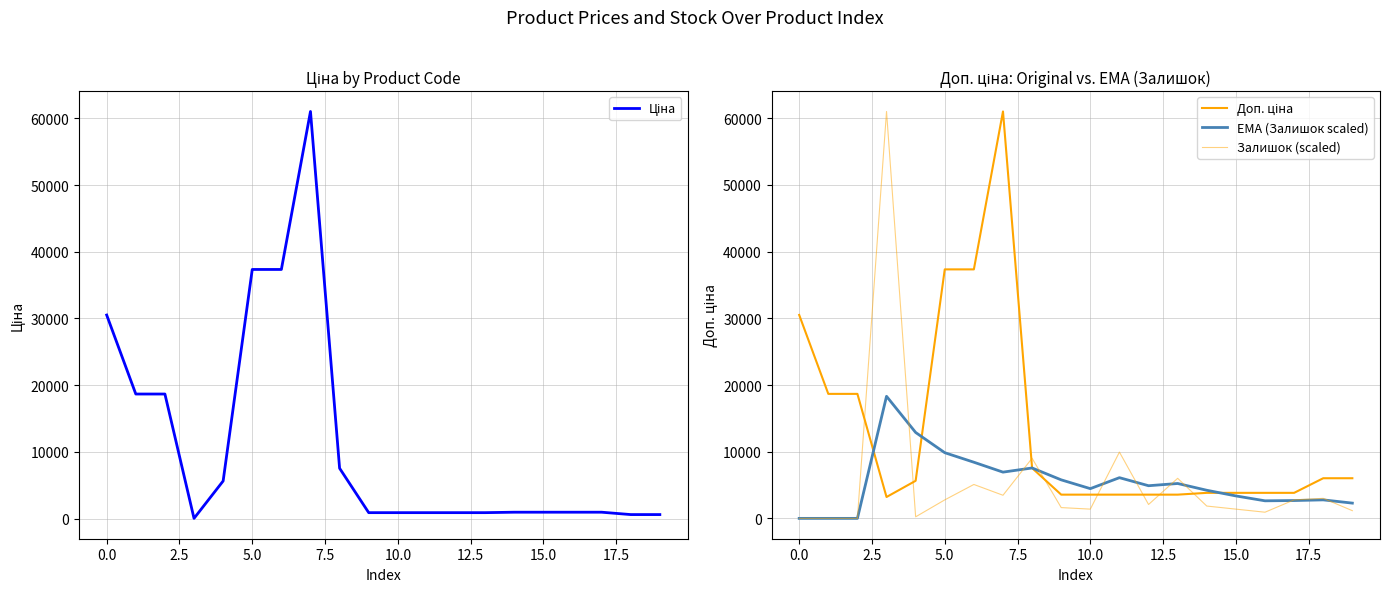

Which series changed the most between 2.5 and 12.5?

Ціна